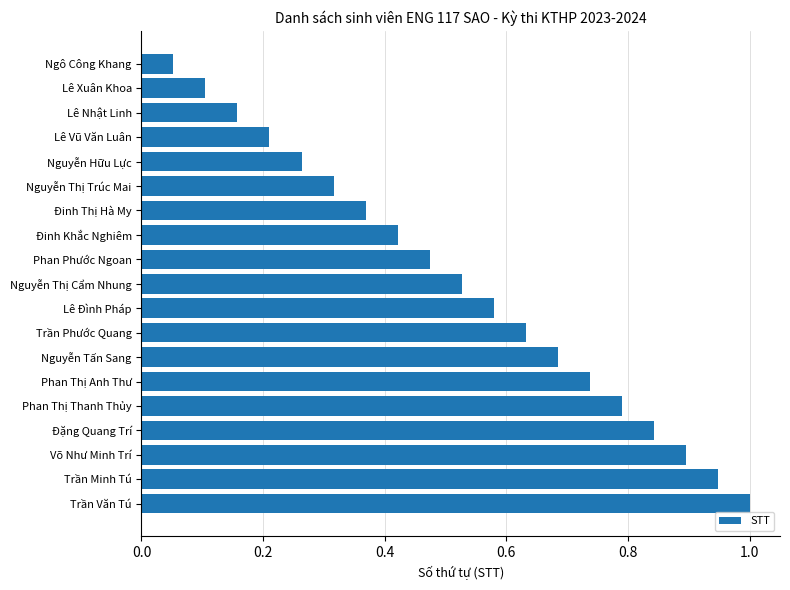

What is the greatest value displayed?

1.0